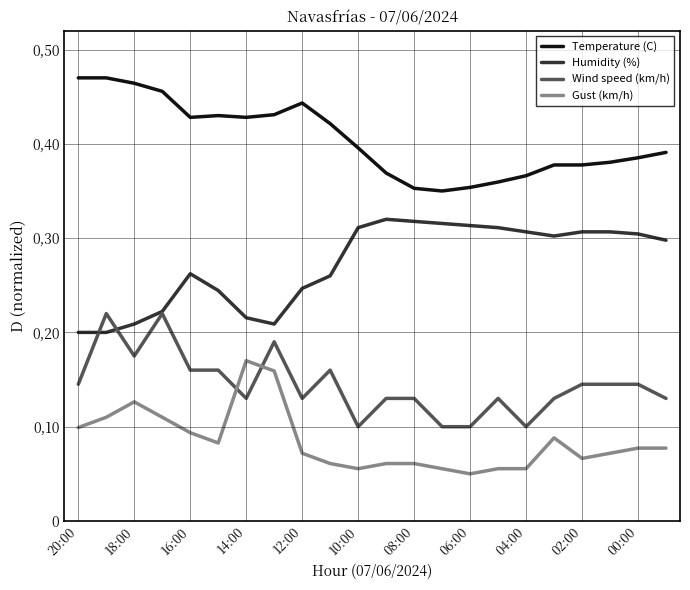

True or false: Wind speed (km/h) has more than 0 interior local peaks.

True